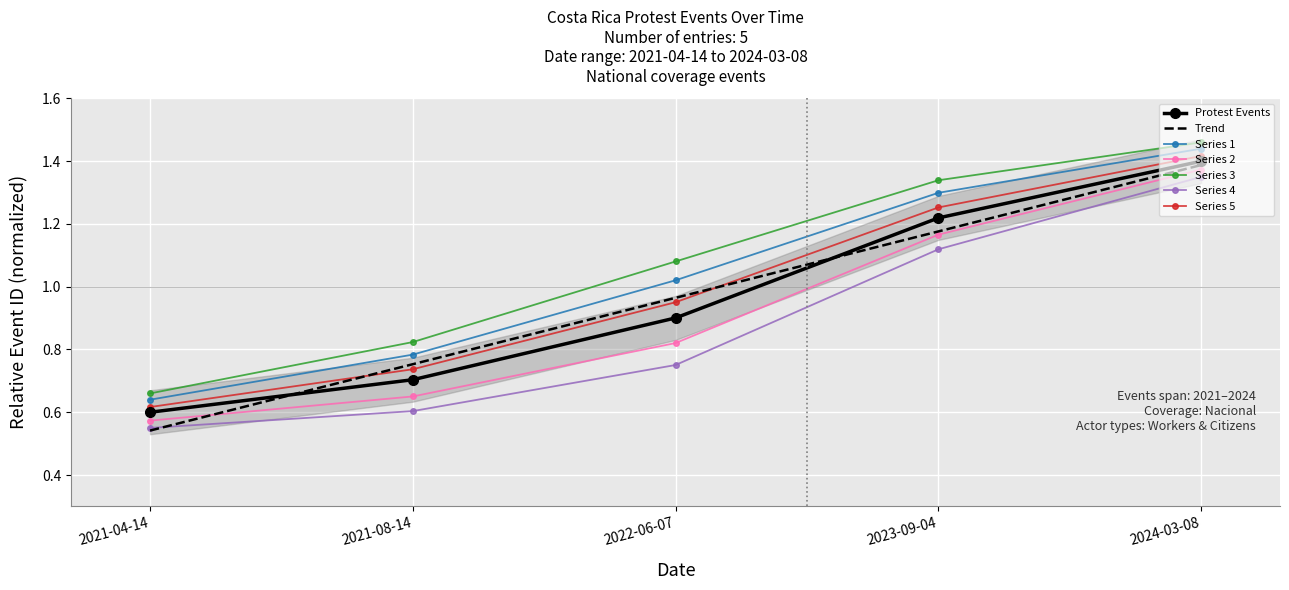

Rank the categories by value from lowest to highest.

2021-04-14, 2021-08-14, 2022-06-07, 2023-09-04, 2024-03-08